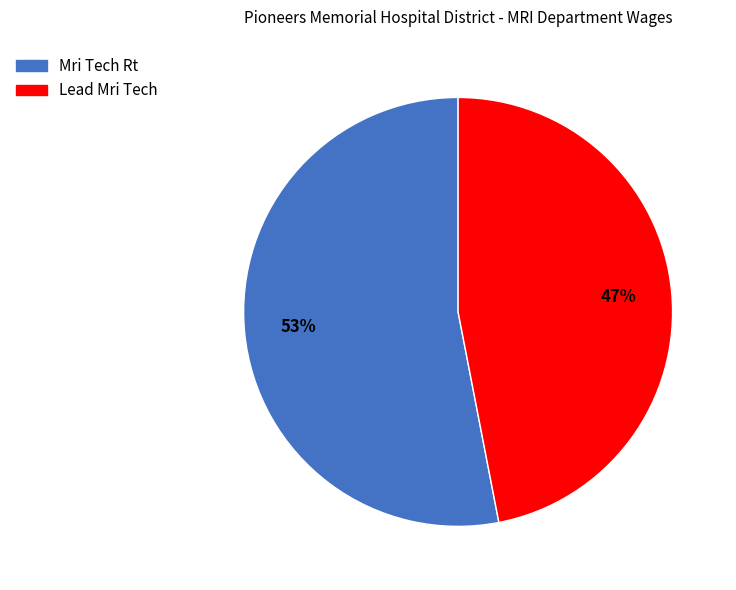

What percentage is the Lead Mri Tech slice, to the nearest percent?

47%